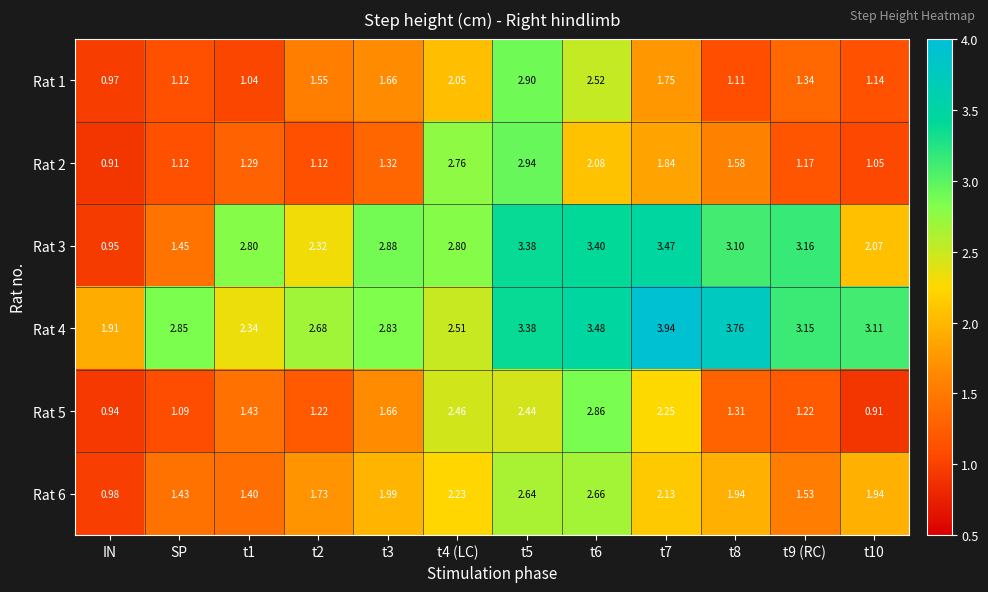

What is the total value across all series at t4 (LC)?

14.8